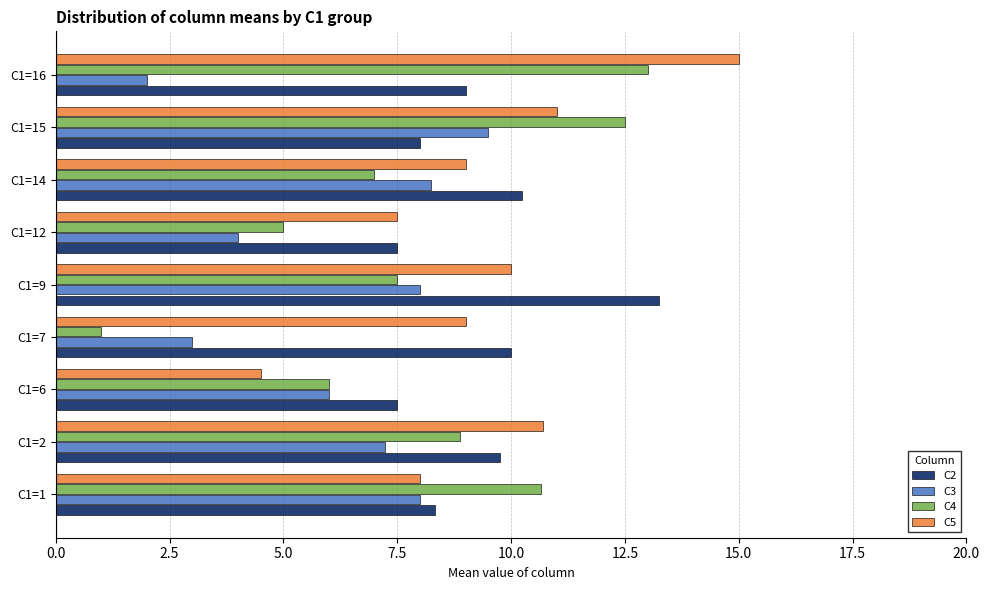

The value of C4 at C1=12 is 7.2. True or false?

False